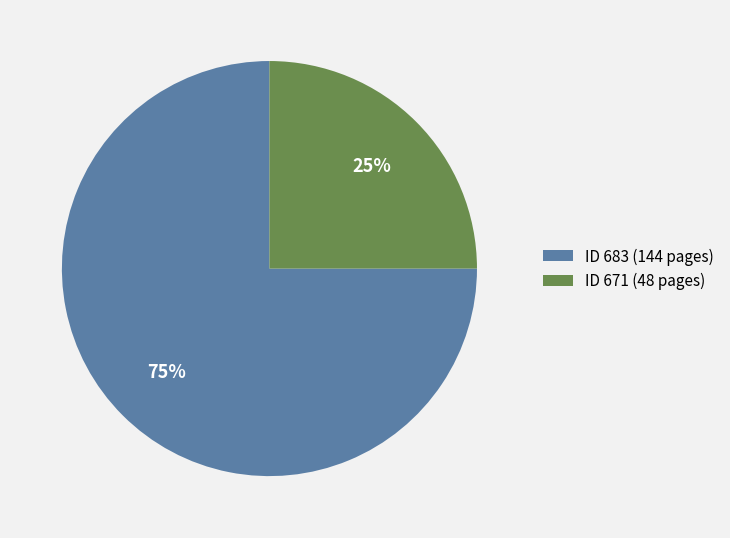

Which category has the smallest portion of the pie?

ID 671 (48 pages)